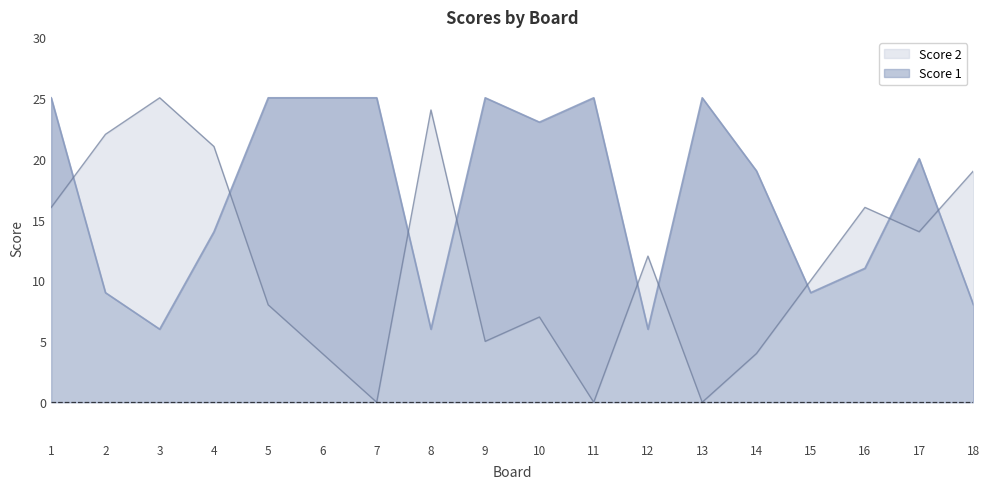

What is the value of the Score 1 point at the 9th from the left?

25